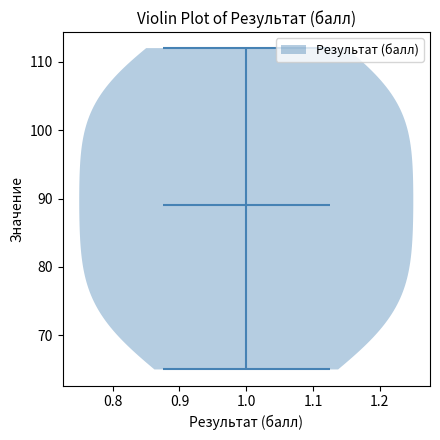

Read this violin plot against the y-axis: where its median line is, and the lowest and highest points the violin reaches. The values are not printed on the chart, so give them approximately, as read against the axis.

median line 89, lowest point 65, highest point 112